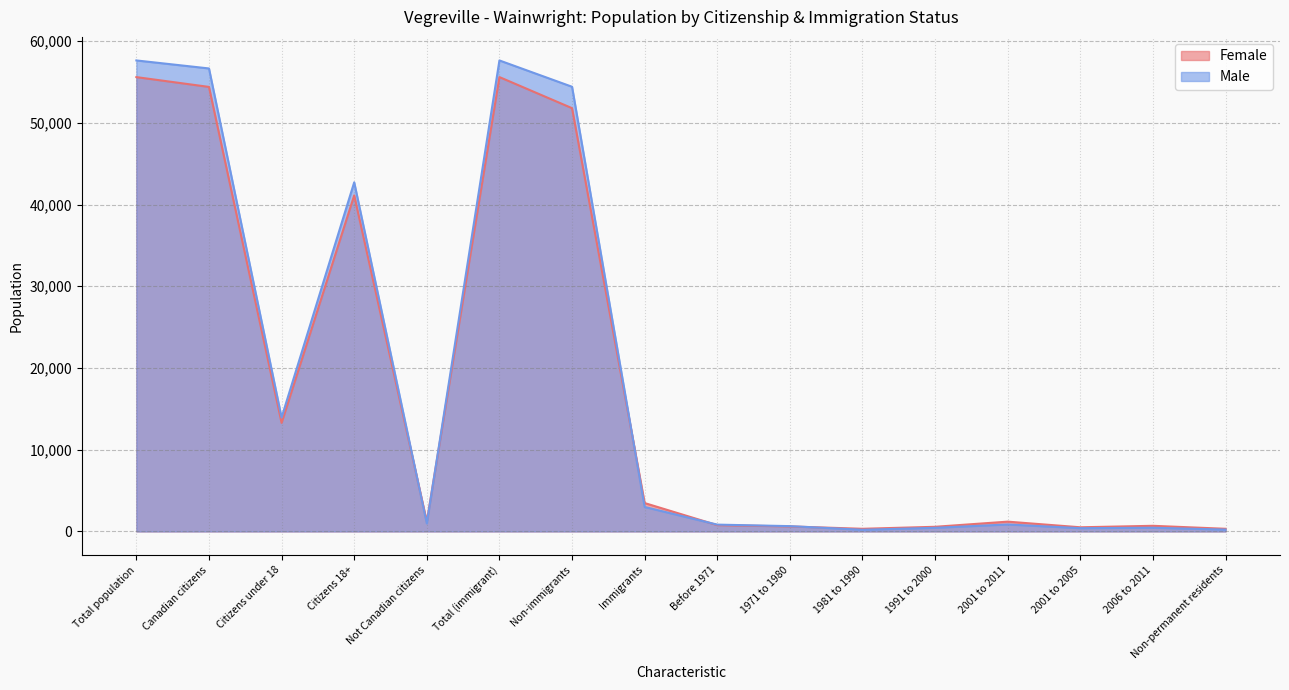

Reading right to left, extract all data points from this chart.

Female: Non-permanent residents=325	2006 to 2011=690	2001 to 2005=510	2001 to 2011=1200	1991 to 2000=570	1981 to 1990=325	1971 to 1980=615	Before 1971=770	Immigrants=3475	Non-immigrants=51790	Total (immigrant)=55595	Not Canadian citizens=1200	Citizens 18+=41115	Citizens under 18=13280	Canadian citizens=54390	Total population=55590
Male: Non-permanent residents=225	2006 to 2011=455	2001 to 2005=400	2001 to 2011=855	1991 to 2000=445	1981 to 1990=205	1971 to 1980=650	Before 1971=835	Immigrants=2995	Non-immigrants=54410	Total (immigrant)=57630	Not Canadian citizens=980	Citizens 18+=42715	Citizens under 18=13940	Canadian citizens=56650	Total population=57630